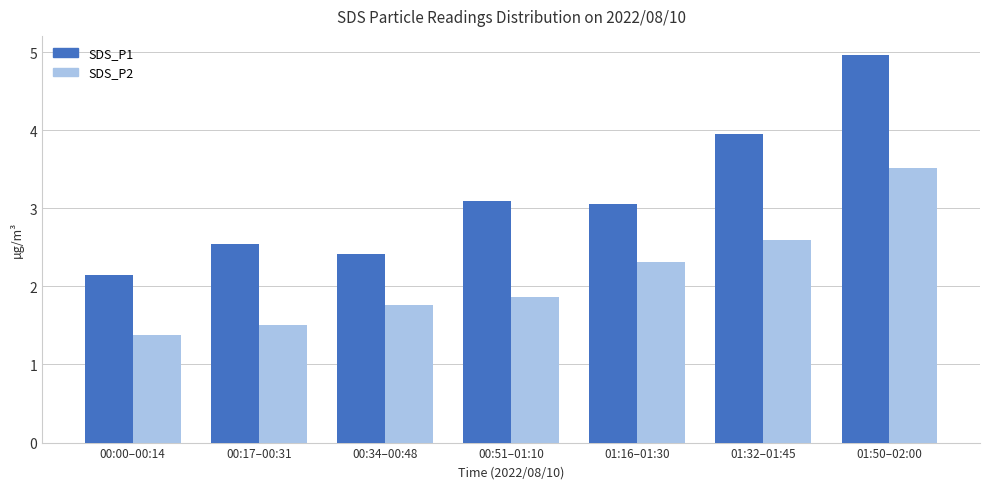

What is the value of the SDS_P1 bar at the 7th from the left?

5.0